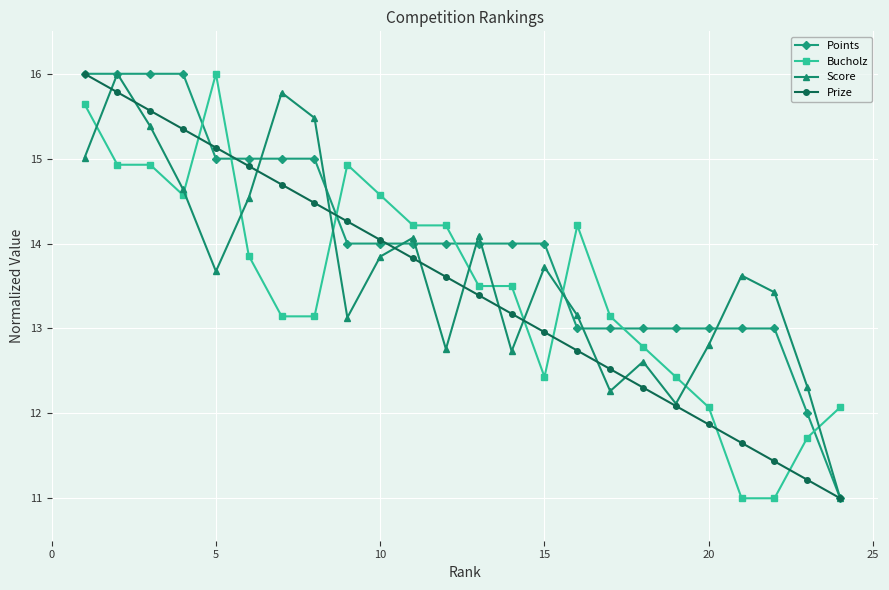

True or false: Score has more than 1 points higher than both neighbors.

True